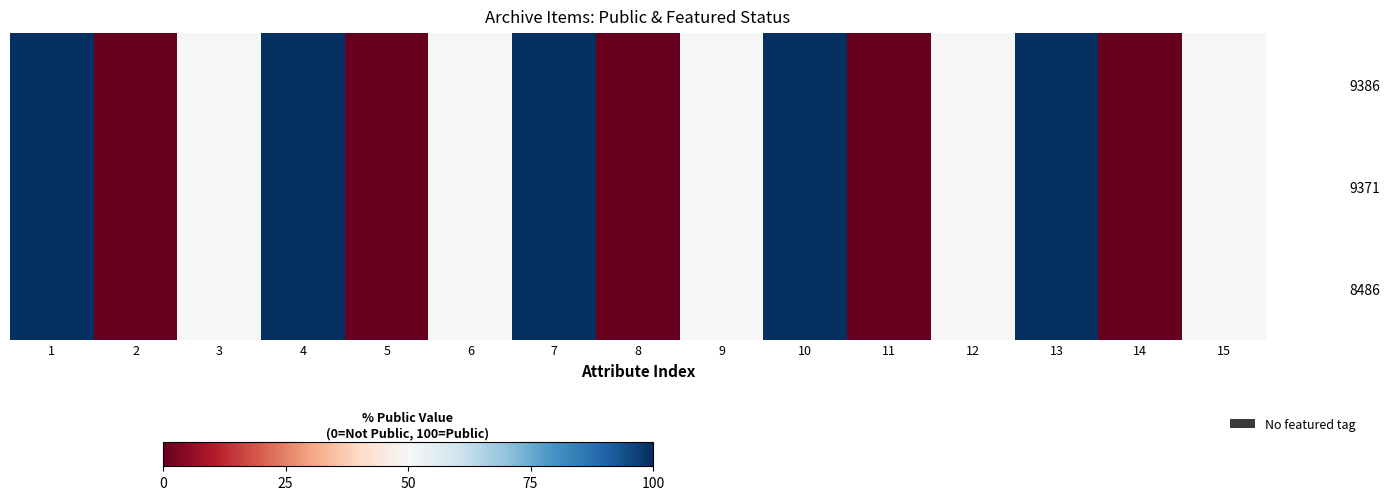

At which category does the chart reach its peak across all series?

1